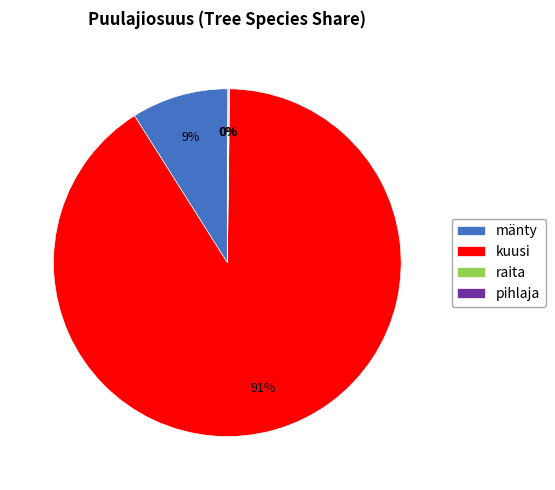

To the nearest percent, what percentage of the pie is kuusi?

91%